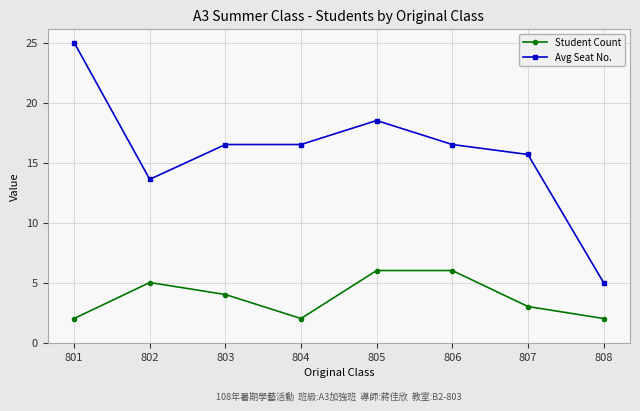

How many values in the Student Count series are below 4?

4